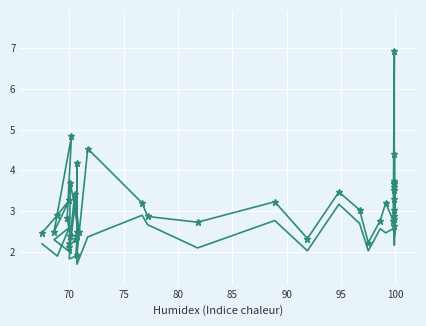

What is the difference between the second highest and second lowest values in the SDS_P1 series?

2.7